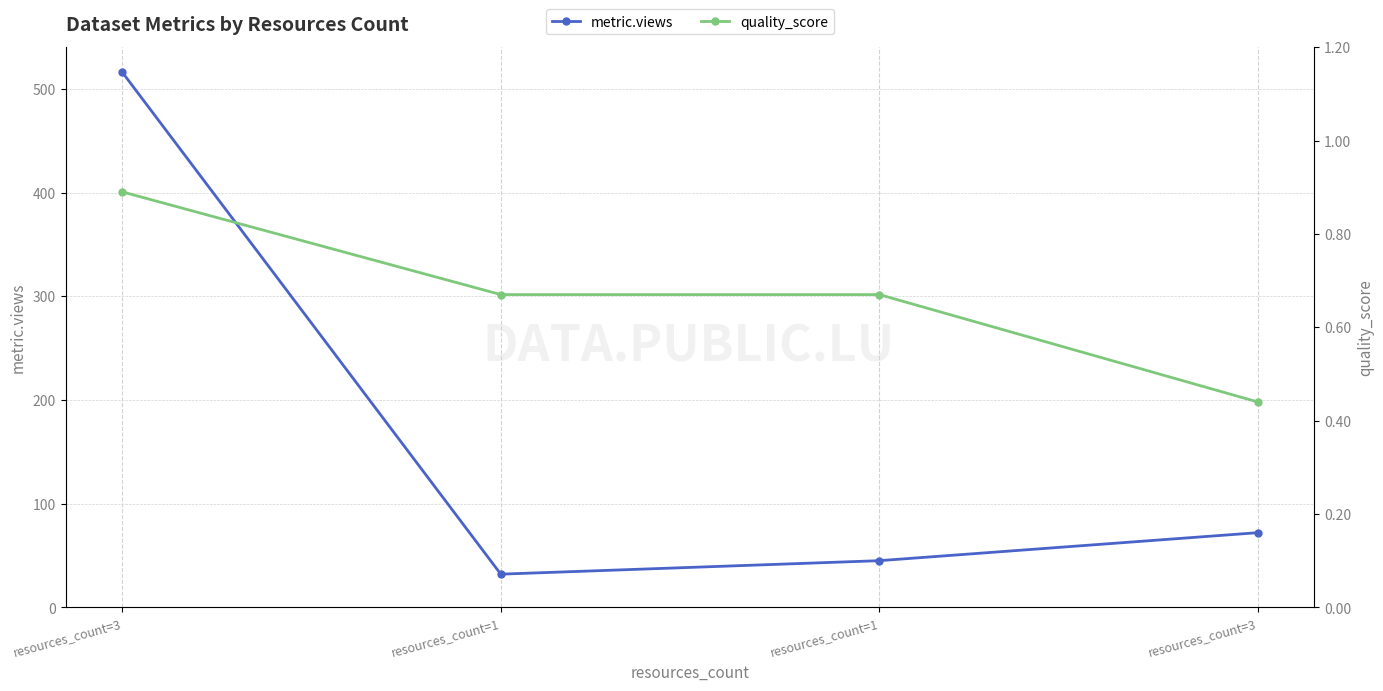

Count the number of data series in this chart.

2